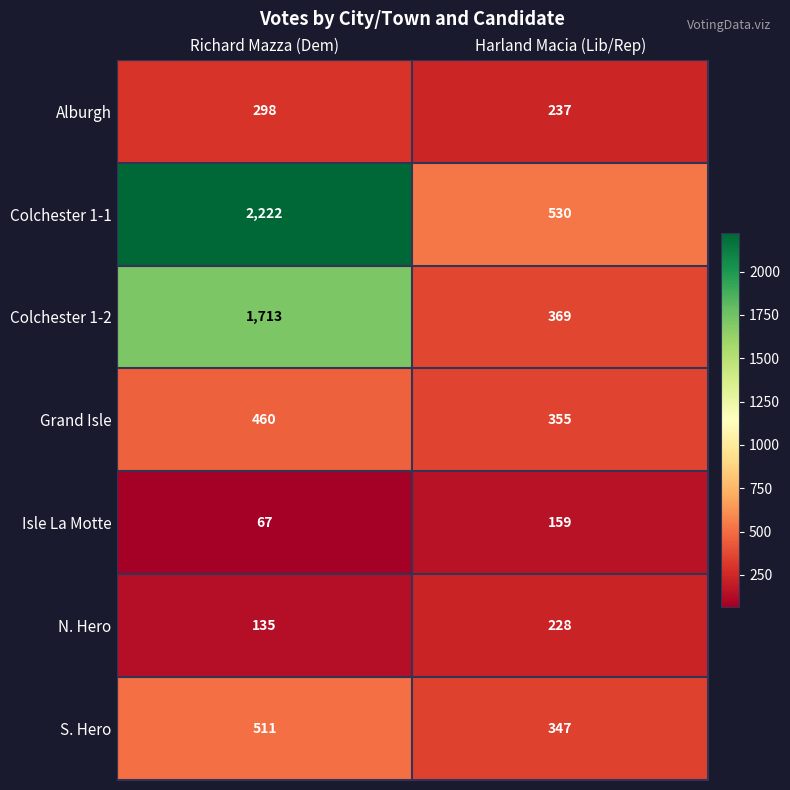

What is the difference between the S. Hero values at Harland Macia (Lib/Rep) and Richard Mazza (Dem)?

164